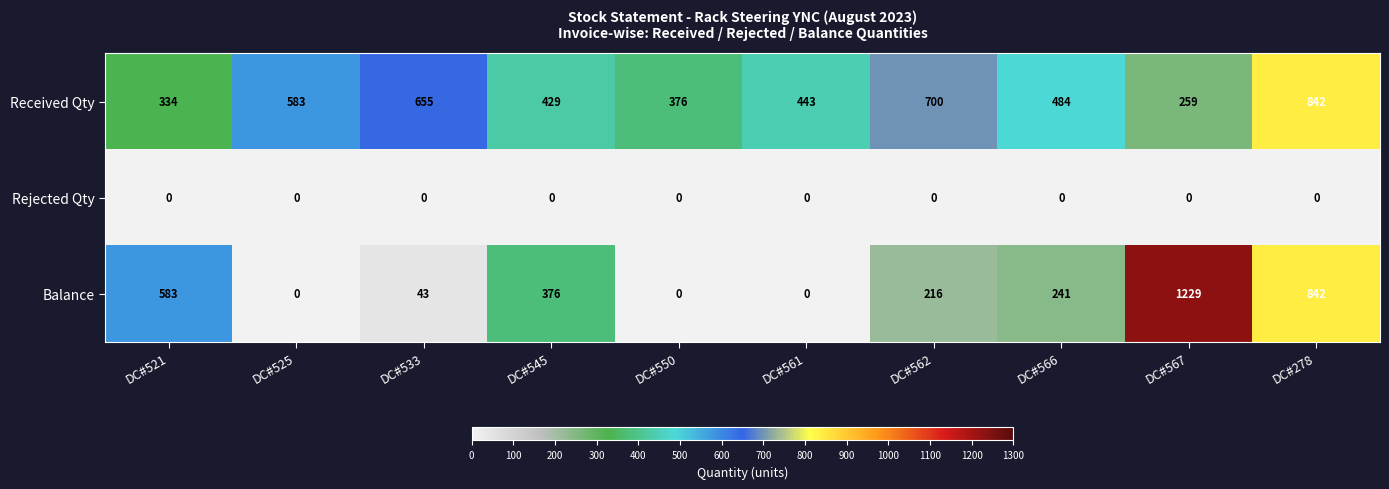

Which category has the lowest value in the Received Qty series?

DC#567